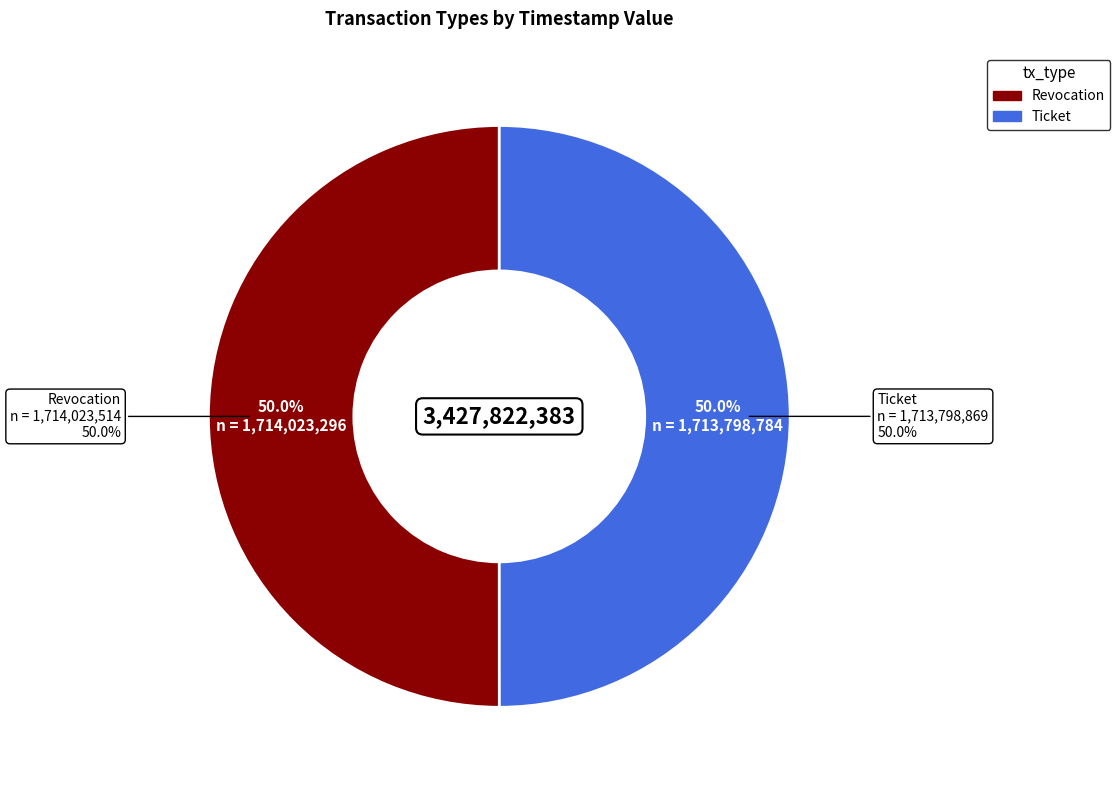

What portion of the pie excludes Ticket?

50.0%